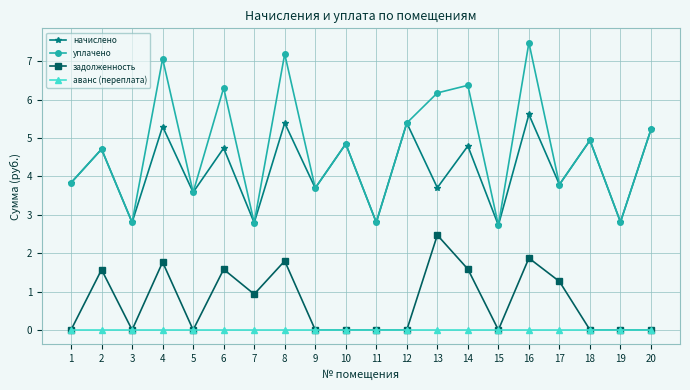

True or false: уплачено and задолженность intersect in this chart.

False